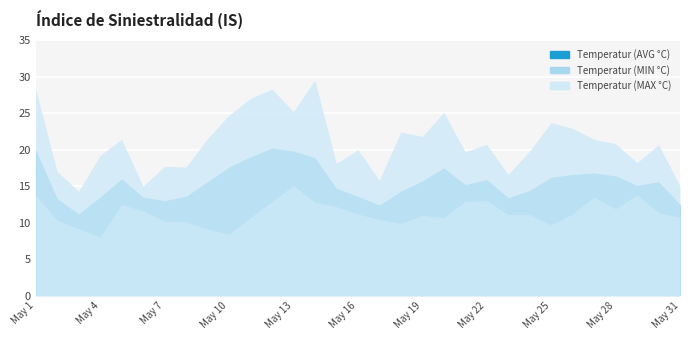

True or false: Temperatur (MAX °C) and Temperatur (MIN °C) cross at least once.

False